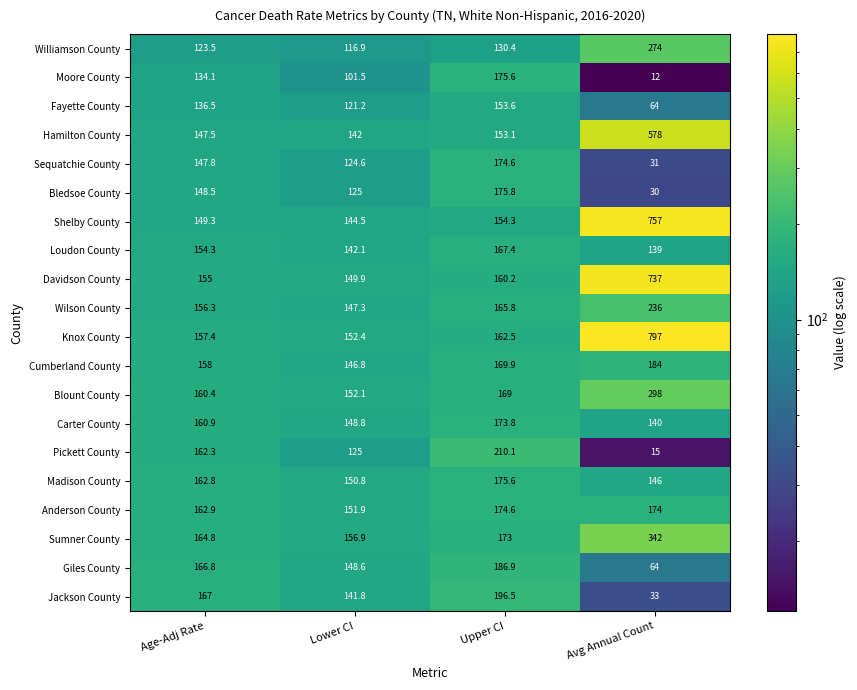

Between Lower CI and Upper CI, which series saw the biggest shift?

Pickett County